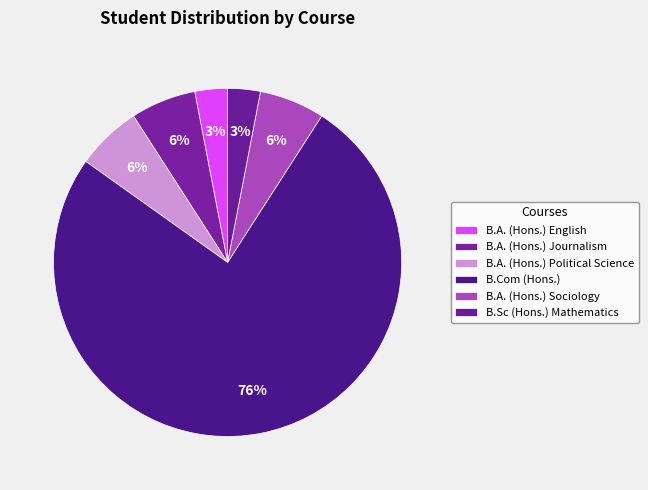

How many slices are in this pie chart?

6